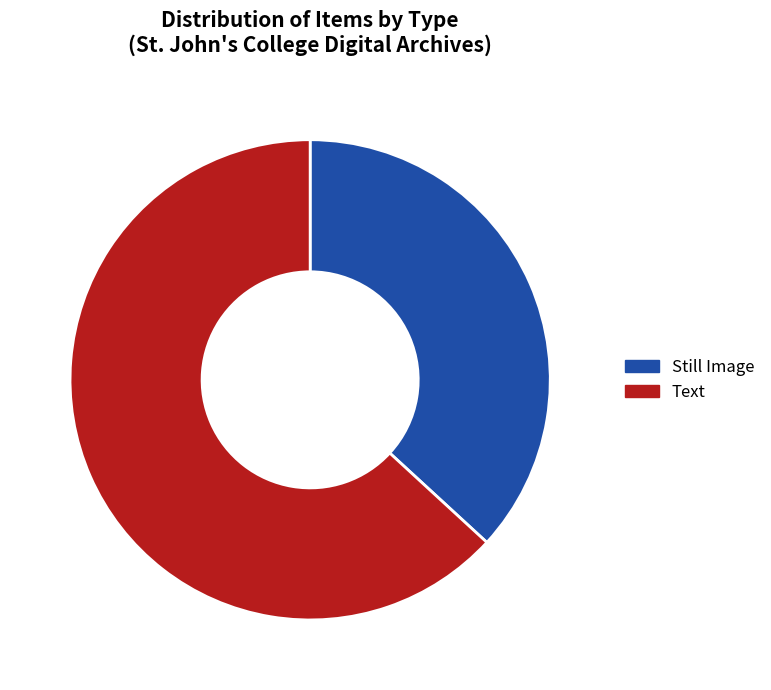

Is Still Image the majority of the pie?

No